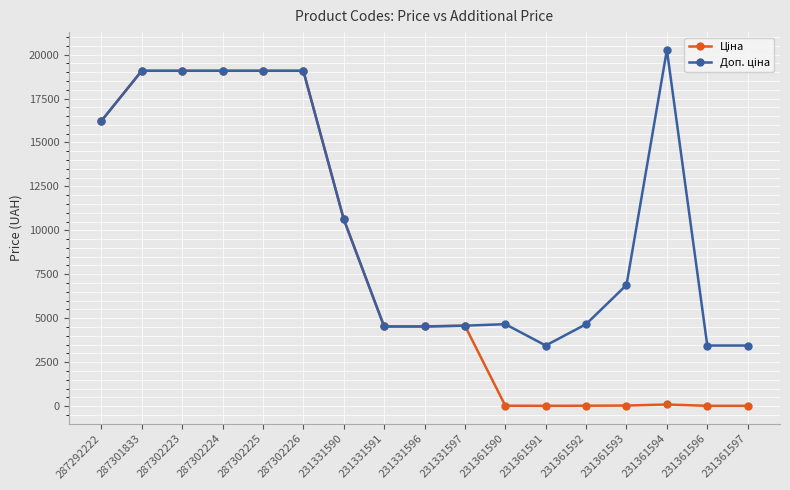

What is the greatest value displayed?

20265.8